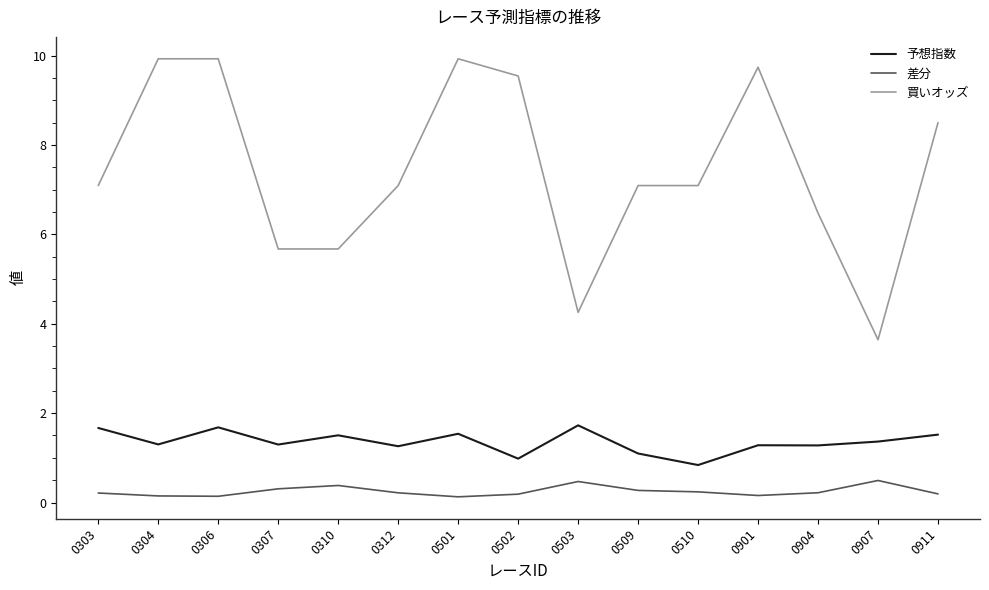

What is the average value of the 差分 series?

0.3